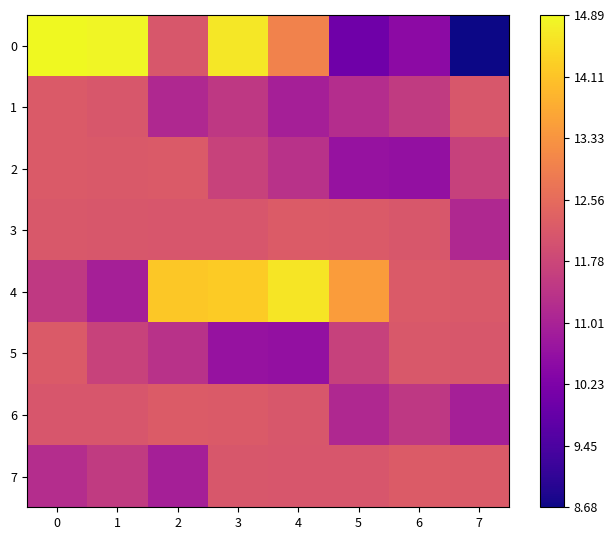

Reading left to right, extract all data points from this chart.

0: 0=14.9	1=14.8	2=12.1	3=14.6	4=13.0	5=10.0	6=10.5	7=8.7
1: 0=12.2	1=12.1	2=11.1	3=11.5	4=10.9	5=11.2	6=11.5	7=12.1
2: 0=12.2	1=12.2	2=12.2	3=11.7	4=11.3	5=10.7	6=10.6	7=11.7
3: 0=12.2	1=12.1	2=12.1	3=12.1	4=12.2	5=12.2	6=12.1	7=11.1
4: 0=11.5	1=11.0	2=14.2	3=14.2	4=14.6	5=13.5	6=12.2	7=12.2
5: 0=12.2	1=11.7	2=11.3	3=10.7	4=10.6	5=11.7	6=12.2	7=12.1
6: 0=12.1	1=12.1	2=12.2	3=12.2	4=12.1	5=11.1	6=11.5	7=10.9
7: 0=11.2	1=11.5	2=10.9	3=12.1	4=12.1	5=12.1	6=12.2	7=12.2